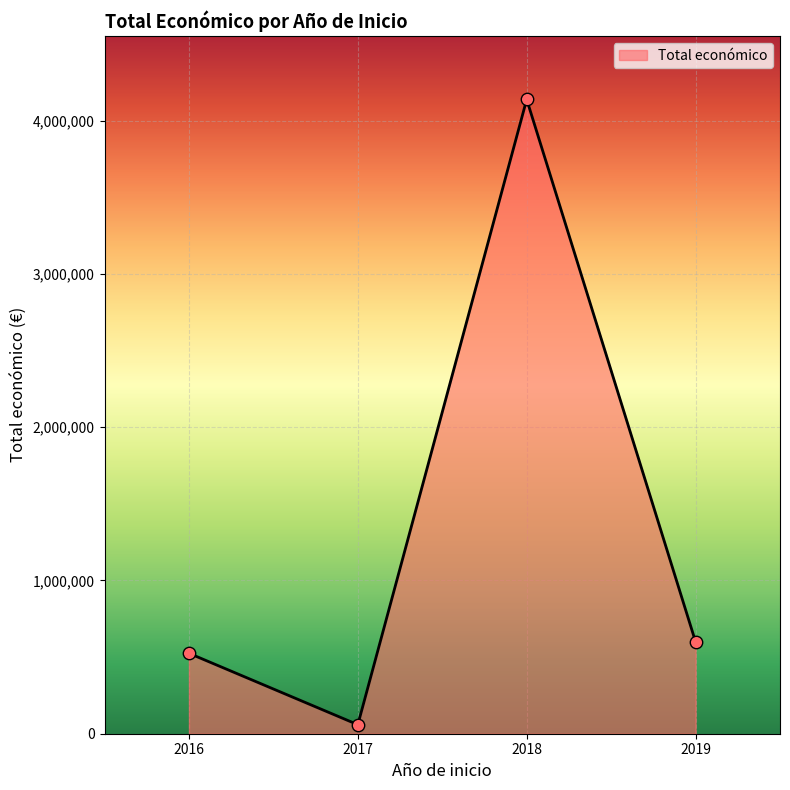

What is the change in value from 2016 to 2018?

+3614583